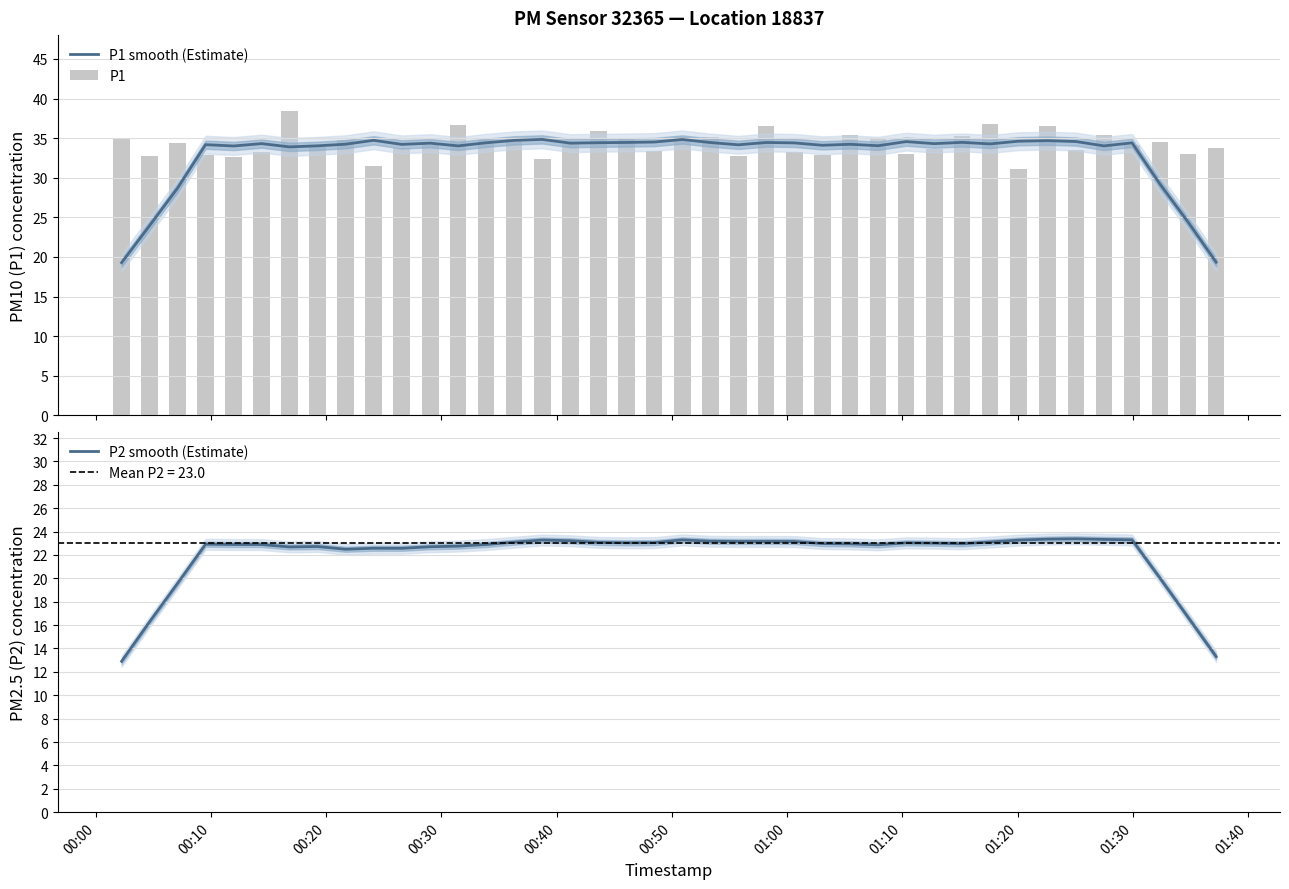

What is the lowest value of the P2 smooth (Estimate) series?

12.9